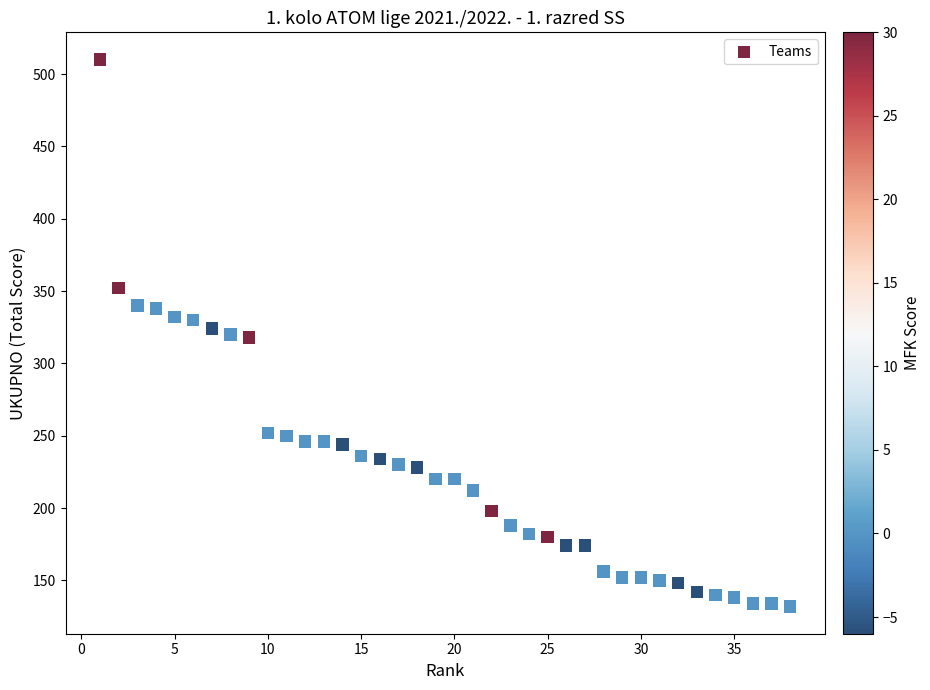

What is the range of X values (max minus min)?

37